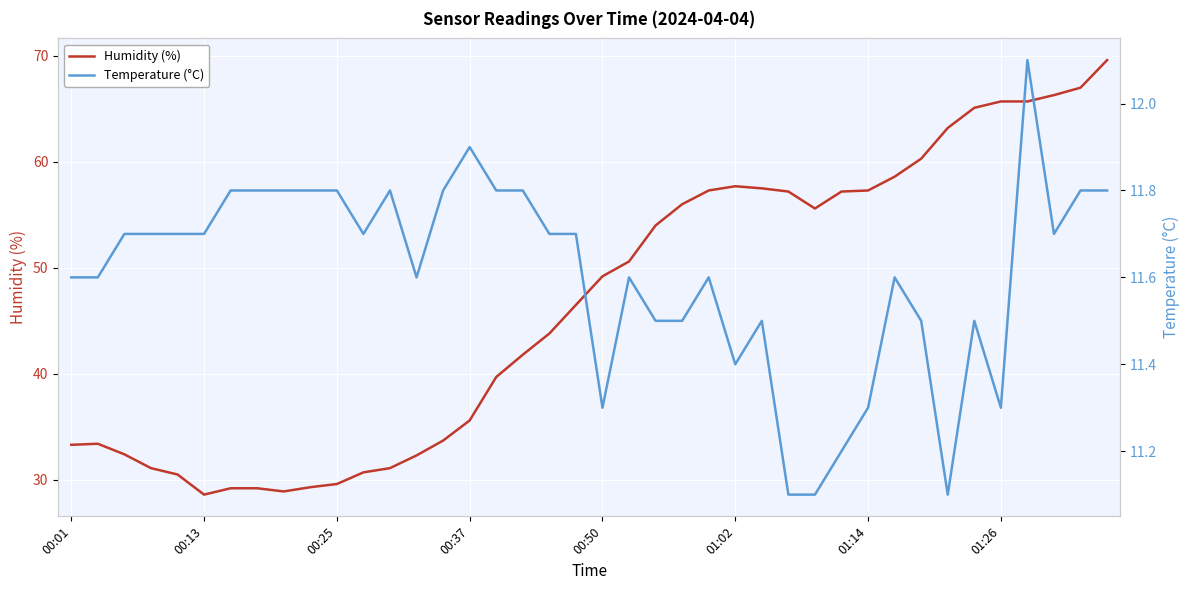

True or false: Temperature (°C) and Humidity (%) intersect in this chart.

False